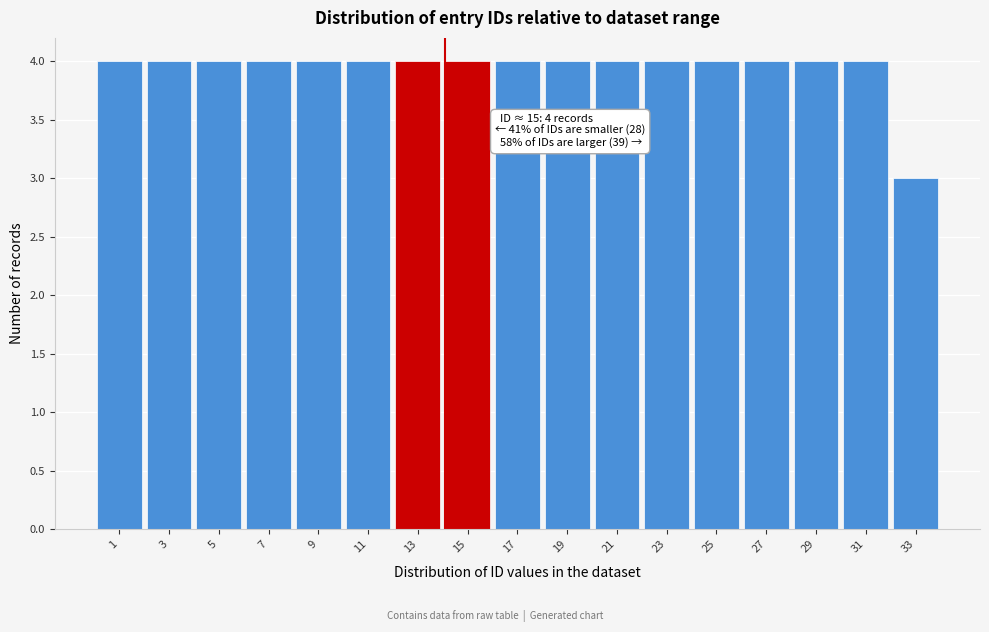

Reading right to left, extract all data points from this chart.

3	4	4	4	4	4	4	4	4	4	4	4	4	4	4	4	4